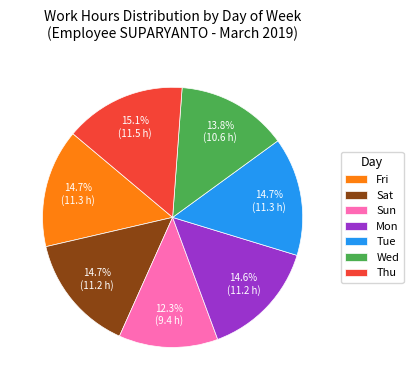

Is Tue the majority of the pie?

No